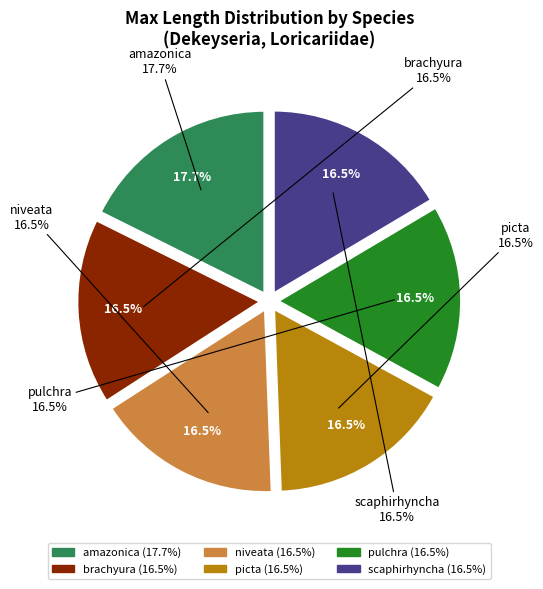

To the nearest percent, what percentage of the pie is niveata?

16%